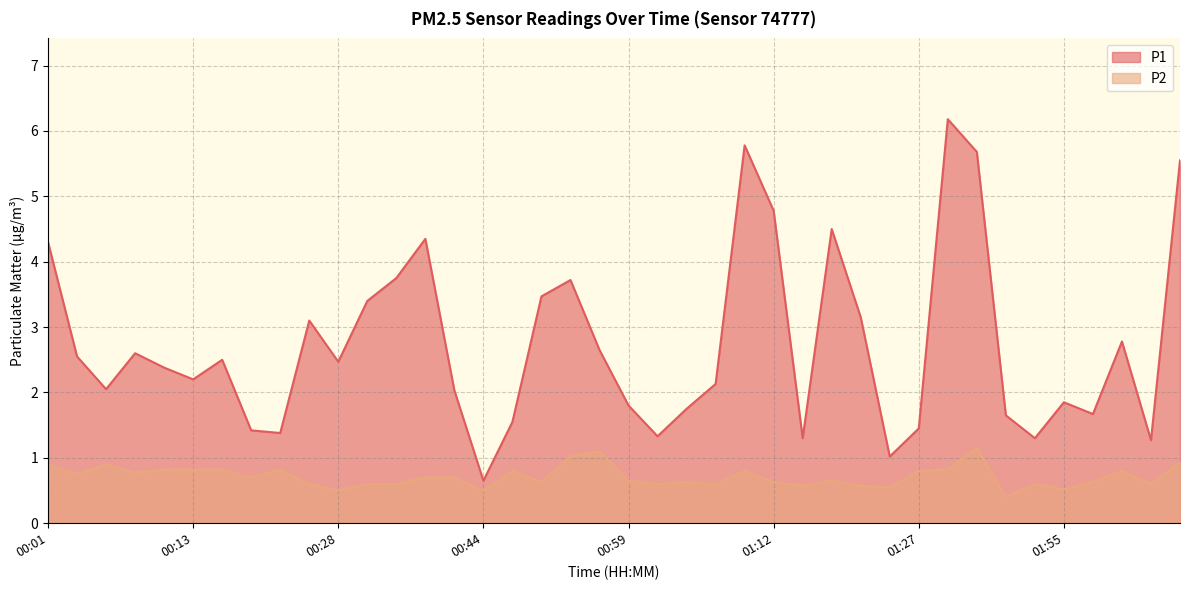

At how many categories does at least one series exceed 0?

40